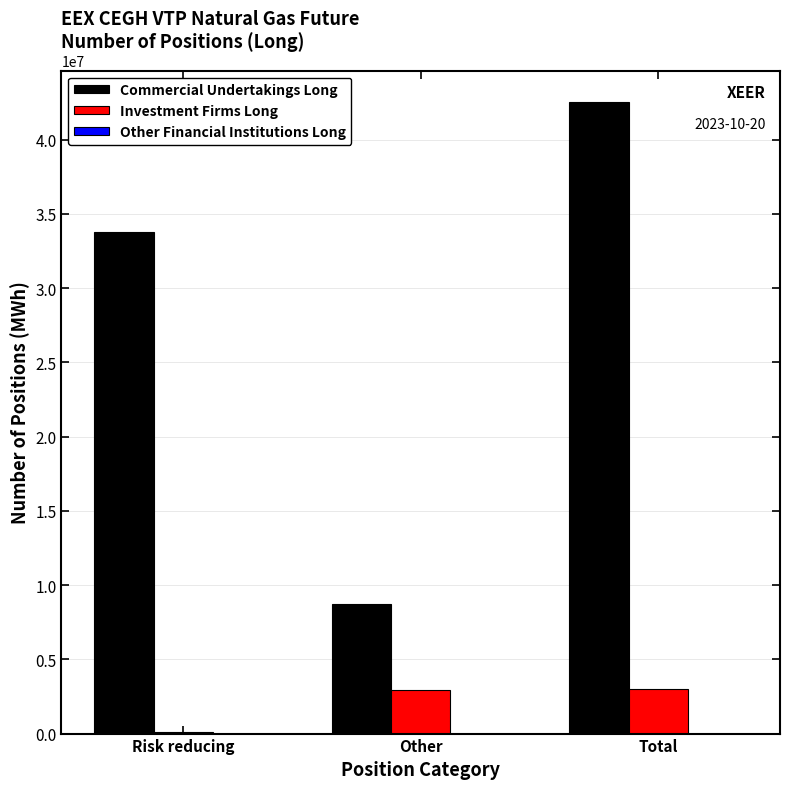

What is the sum of all Commercial Undertakings Long values?

85043598